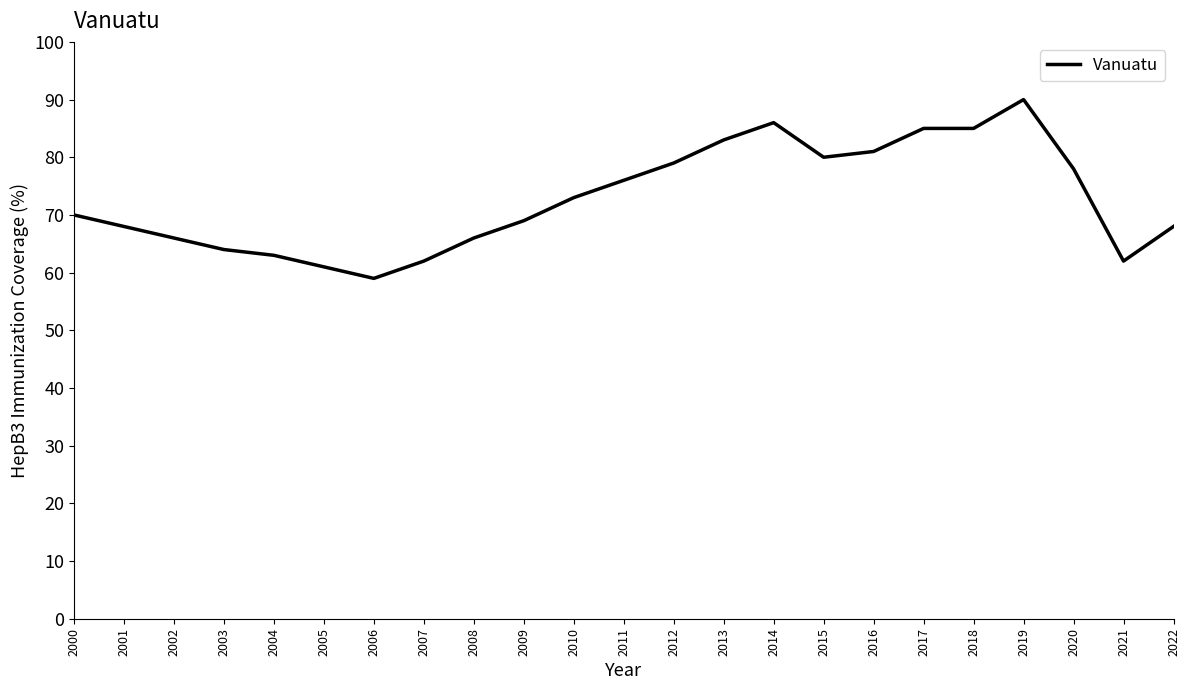

Which category has the highest value across all series?

2019